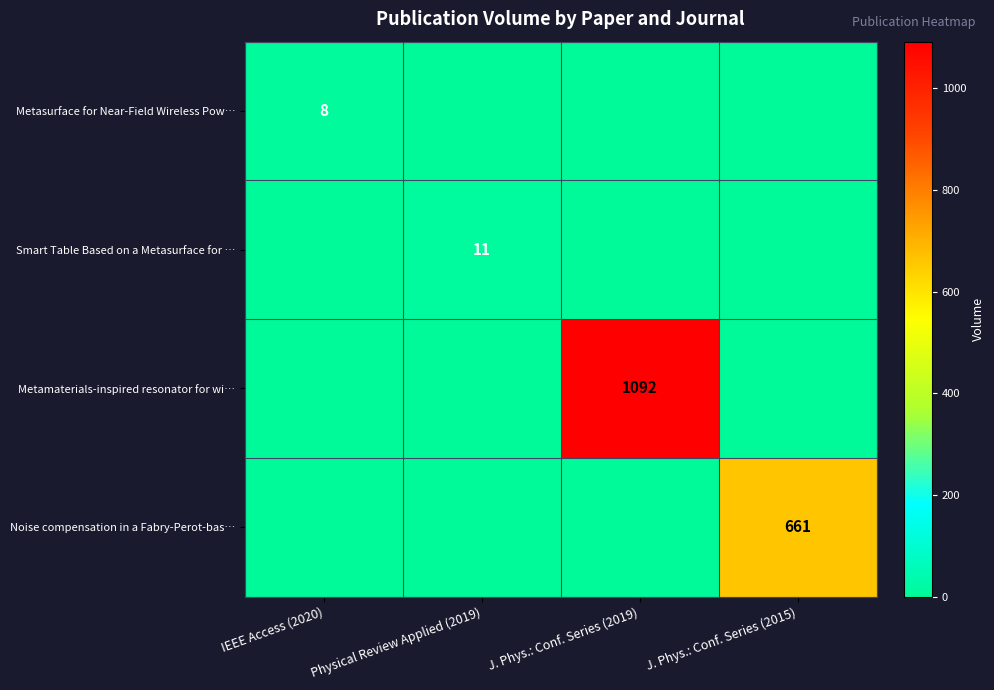

At which category does the chart reach its peak across all series?

J. Phys.: Conf. Series (2019)